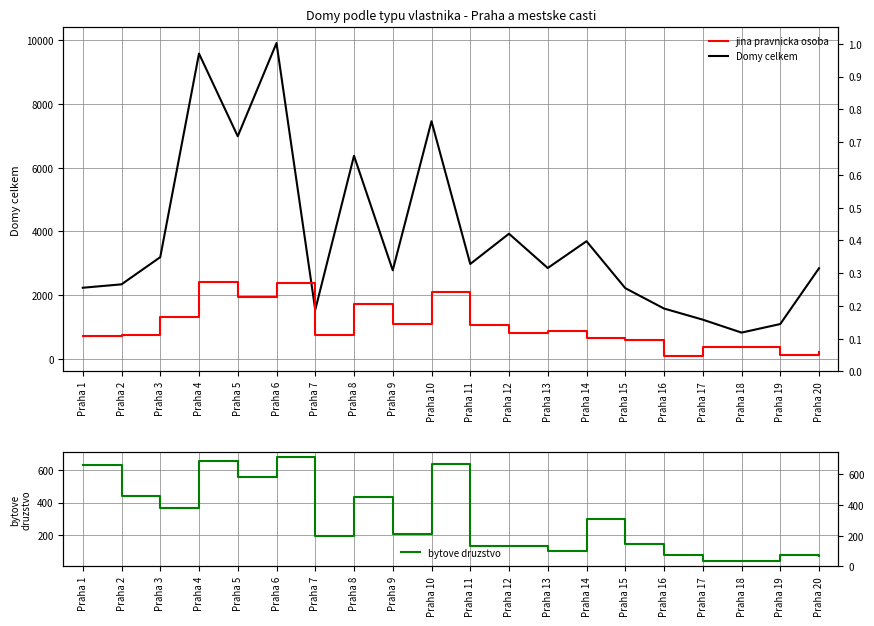

What is the total value across all series at Praha 3?

4872